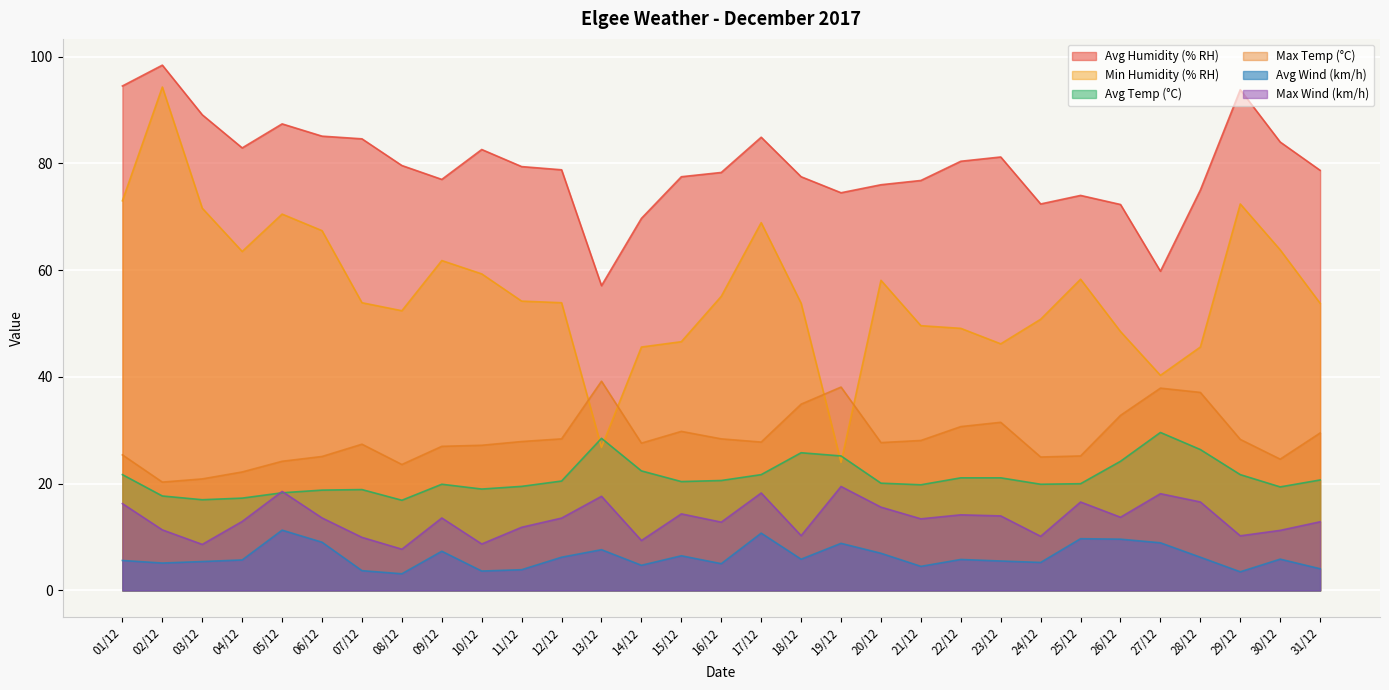

Where is Avg Wind (km/h) nearest to the value 7?

20/12